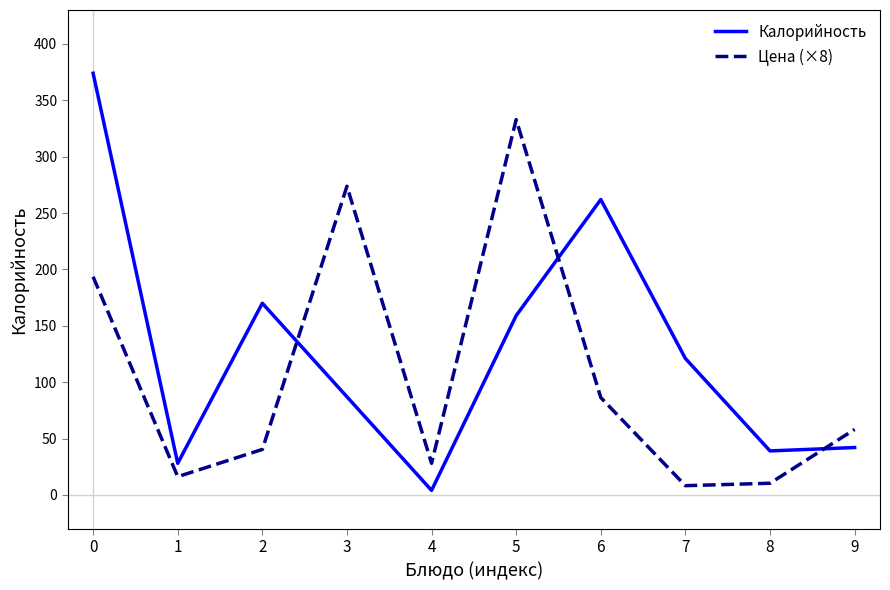

What is the greatest value displayed?

374.0